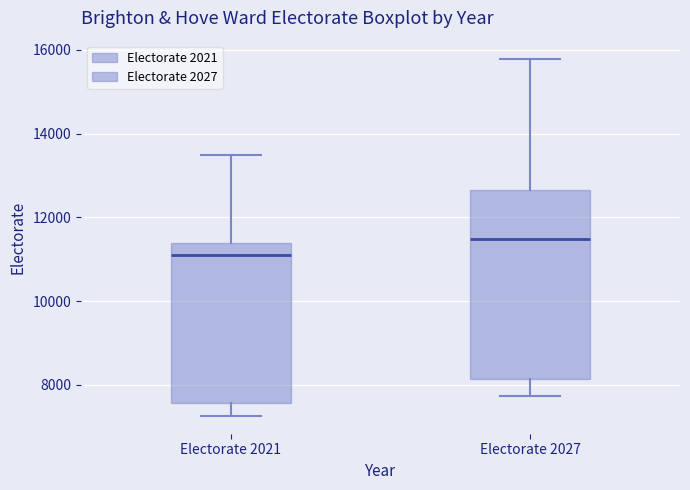

Comparing the boxes themselves (not the whiskers), which one is the tallest?

Electorate 2027